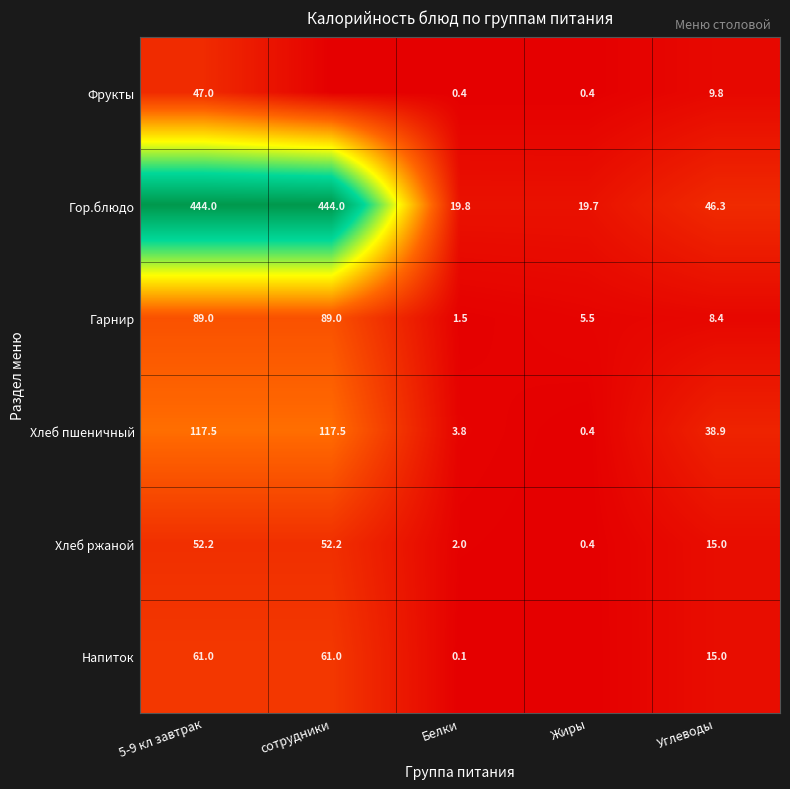

At 5-9 кл завтрак, list the series in order from largest to smallest.

Гор.блюдо, Хлеб пшеничный, Гарнир, Напиток, Хлеб ржаной, Фрукты